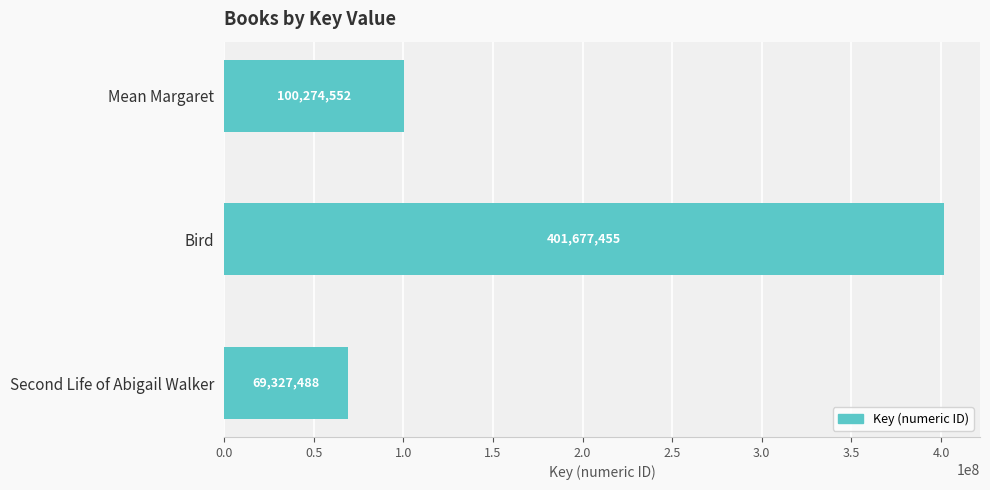

Where is the data nearest to the value 235502471?

Mean Margaret